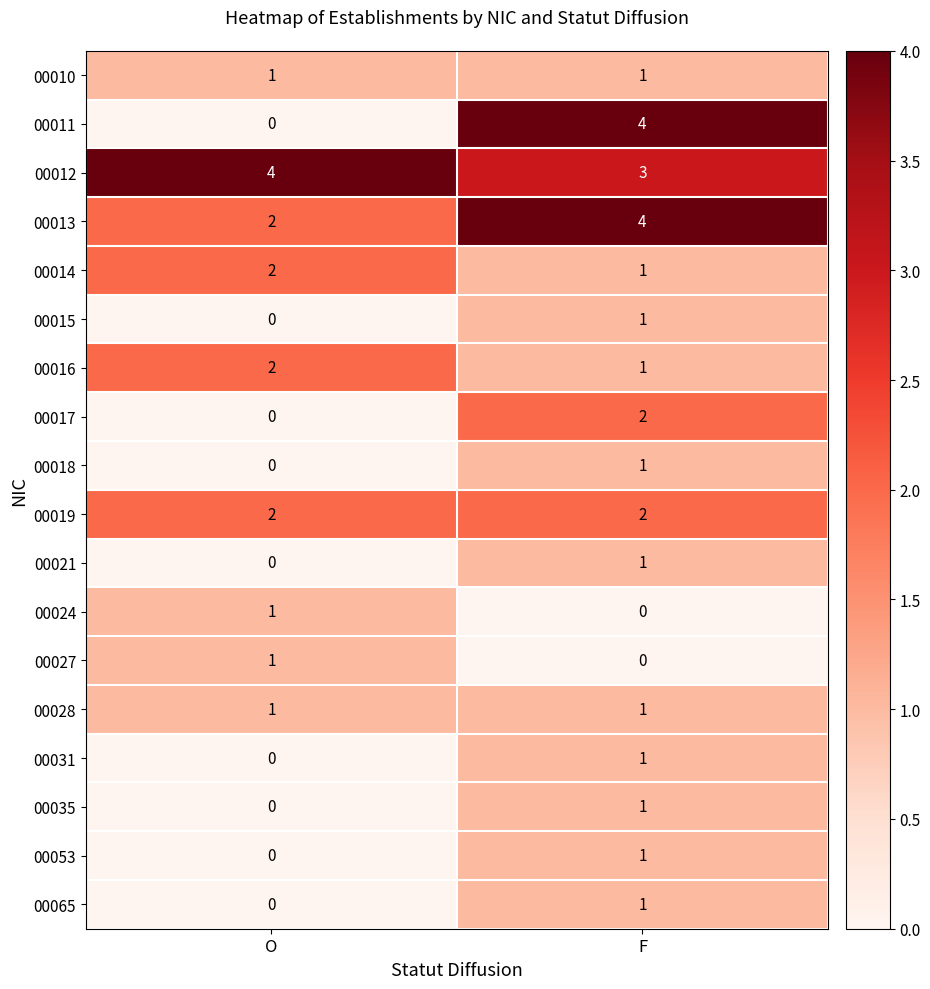

Rank the categories by 00011 value from highest to lowest.

F, O